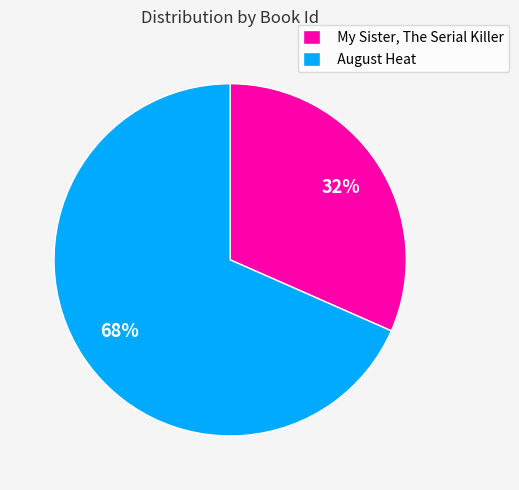

Combined, do My Sister, The Serial Killer and August Heat account for over 50%?

Yes